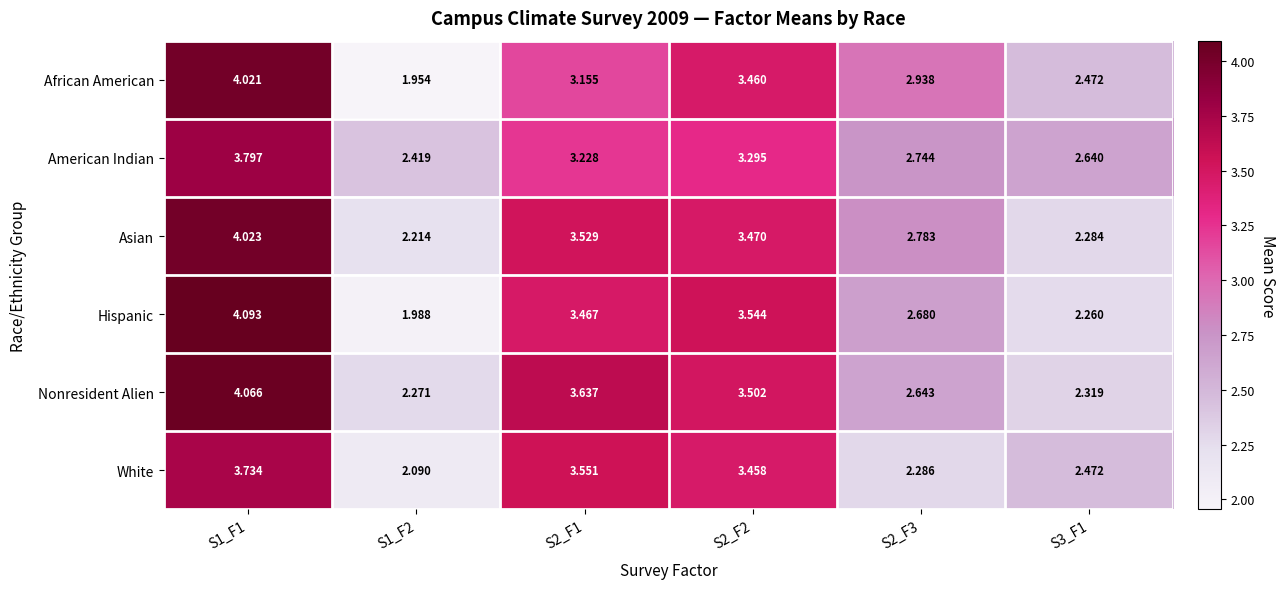

Which series has the largest range (max minus min)?

Hispanic